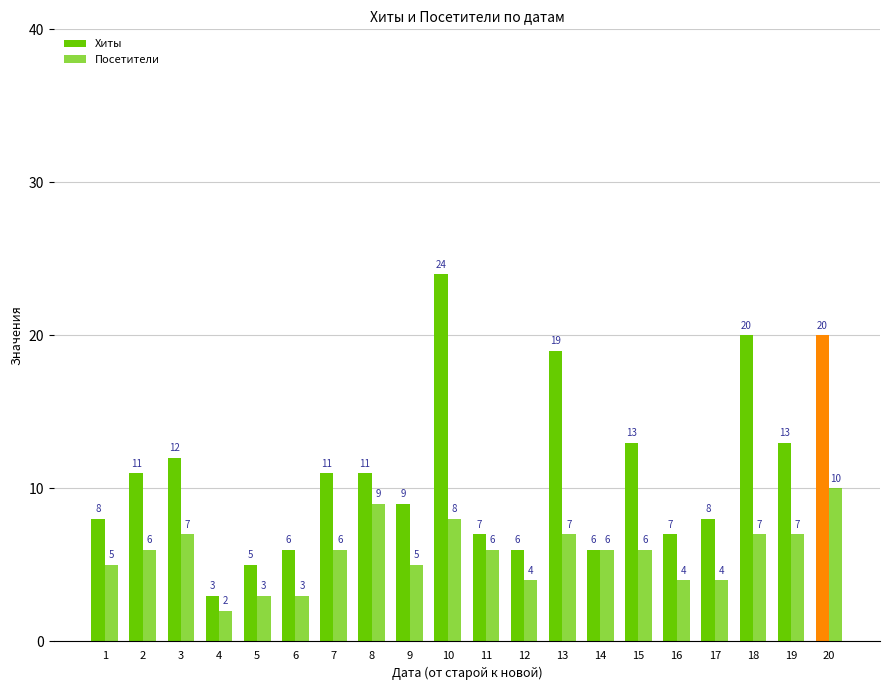

Count the number of data series in this chart.

2